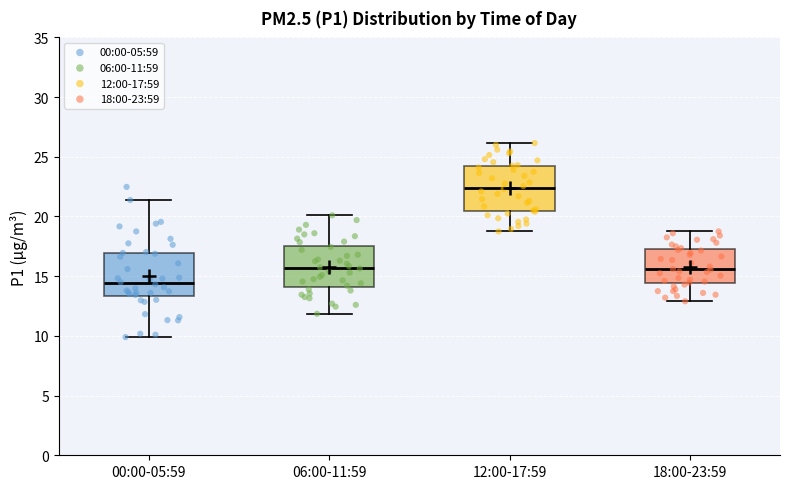

Reading left to right, read every box against the y-axis: the position of its median line, the range the box covers, and the ends of its whiskers. The values are not printed on the chart, so give them approximately, as read against the axis.

00:00-05:59: median 14.5, box 13.5 to 17.0, whiskers 10.0 to 21.5
06:00-11:59: median 15.5, box 14.0 to 17.5, whiskers 12.0 to 20.0
12:00-17:59: median 22.5, box 20.5 to 24.5, whiskers 19.0 to 26.0
18:00-23:59: median 15.5, box 14.5 to 17.0, whiskers 13.0 to 19.0